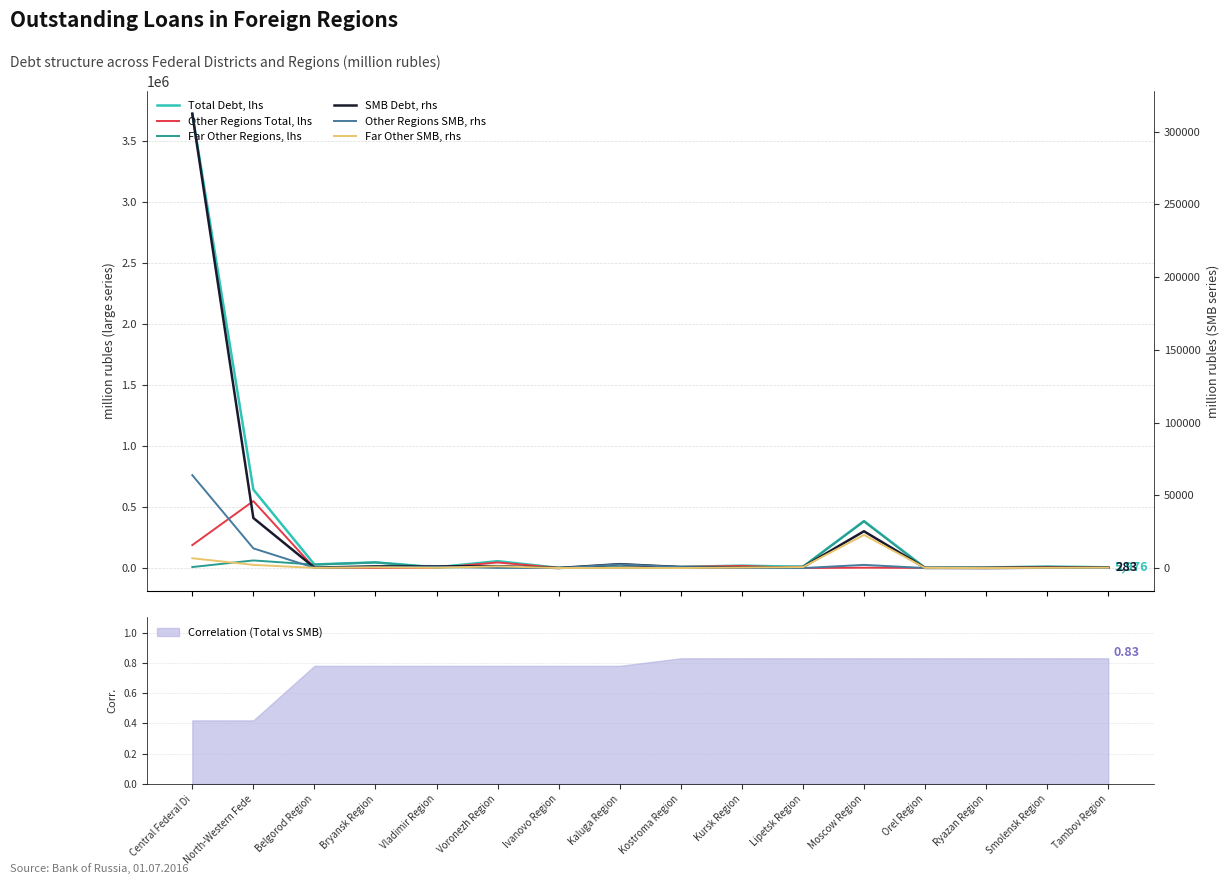

How many lines are shown in the chart?

6